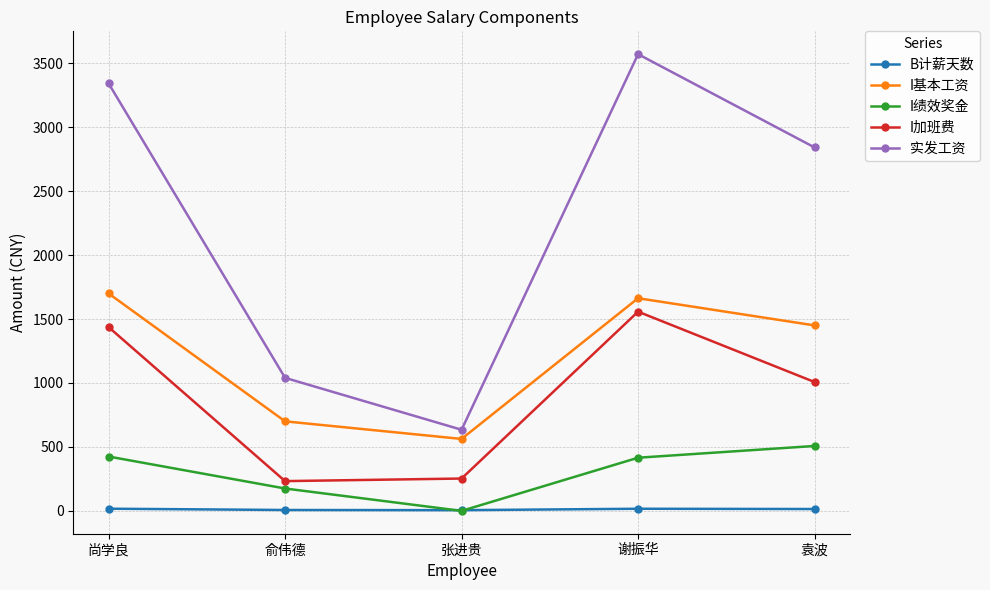

The value of I绩效奖金 at 张进贵 is 0.0. True or false?

True